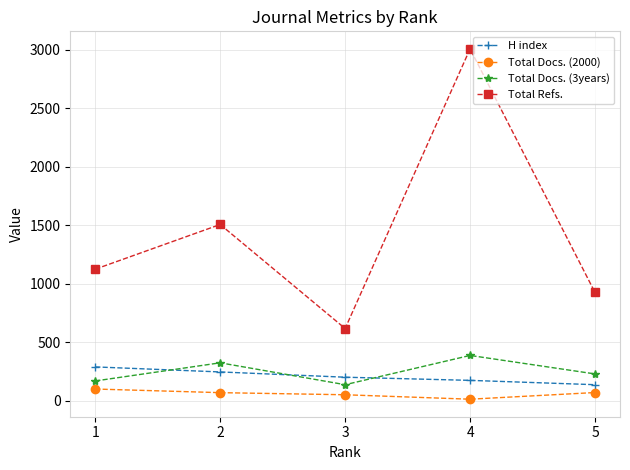

What is the difference between the maximum and minimum values in the Total Docs. (2000) series?

87